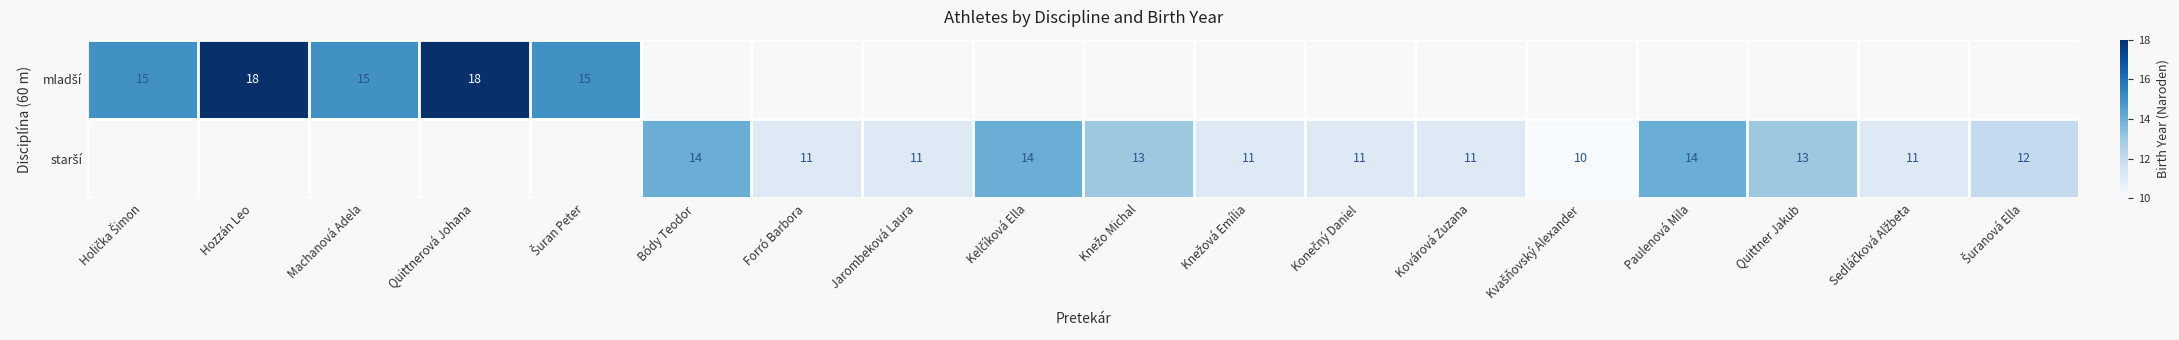

Is the value of mladší at Kovárová Zuzana greater than the value of starší at Knežo Michal?

No